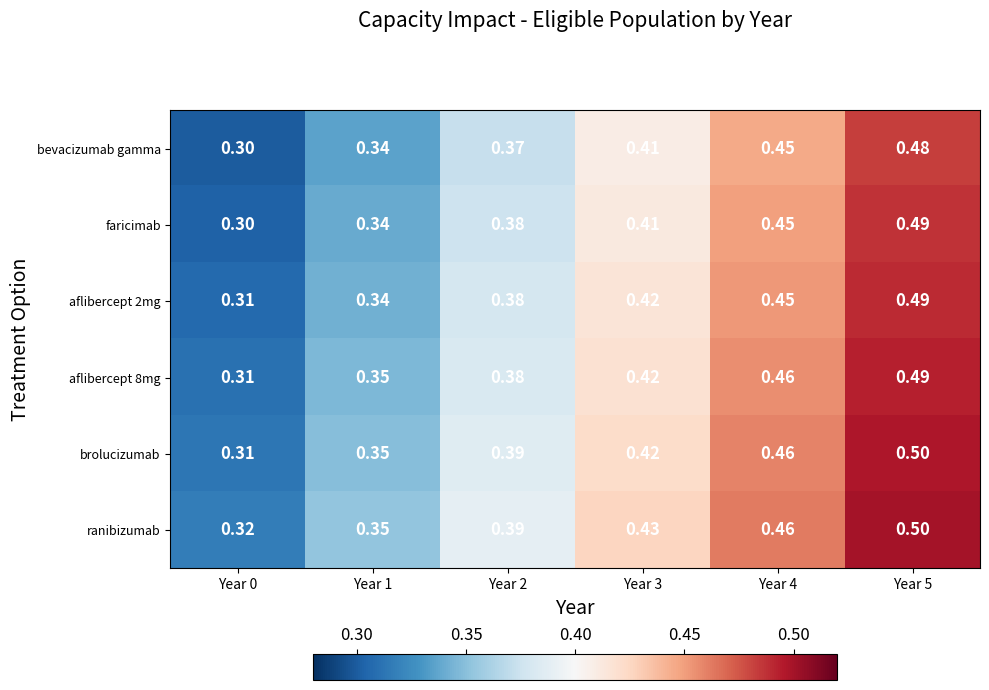

Is the value of faricimab at Year 3 greater than the value of brolucizumab at Year 4?

No